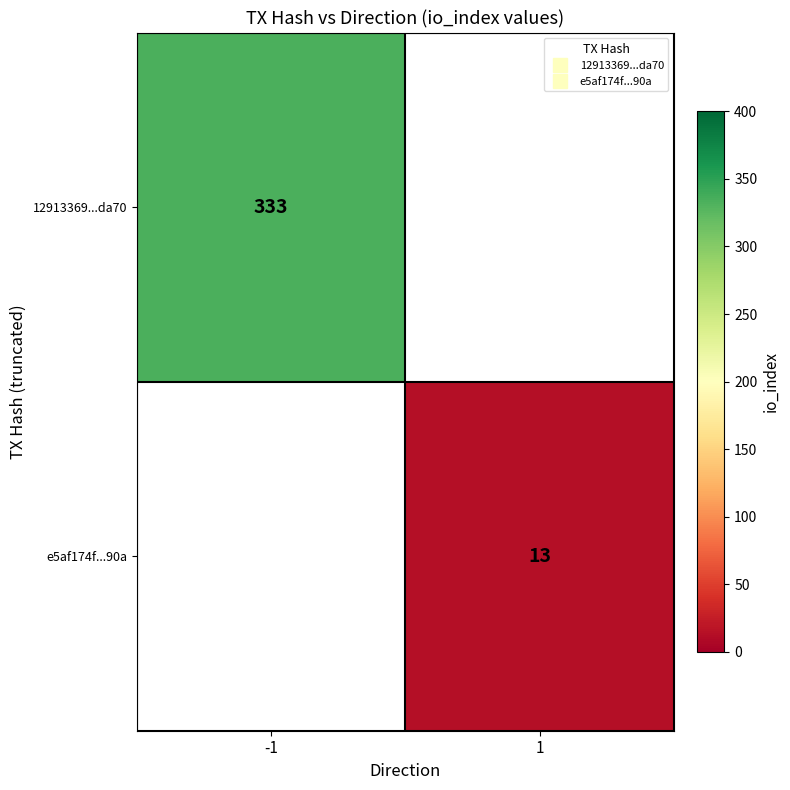

Rank the series by their maximum value, from highest to lowest.

12913369...da70, e5af174f...90a